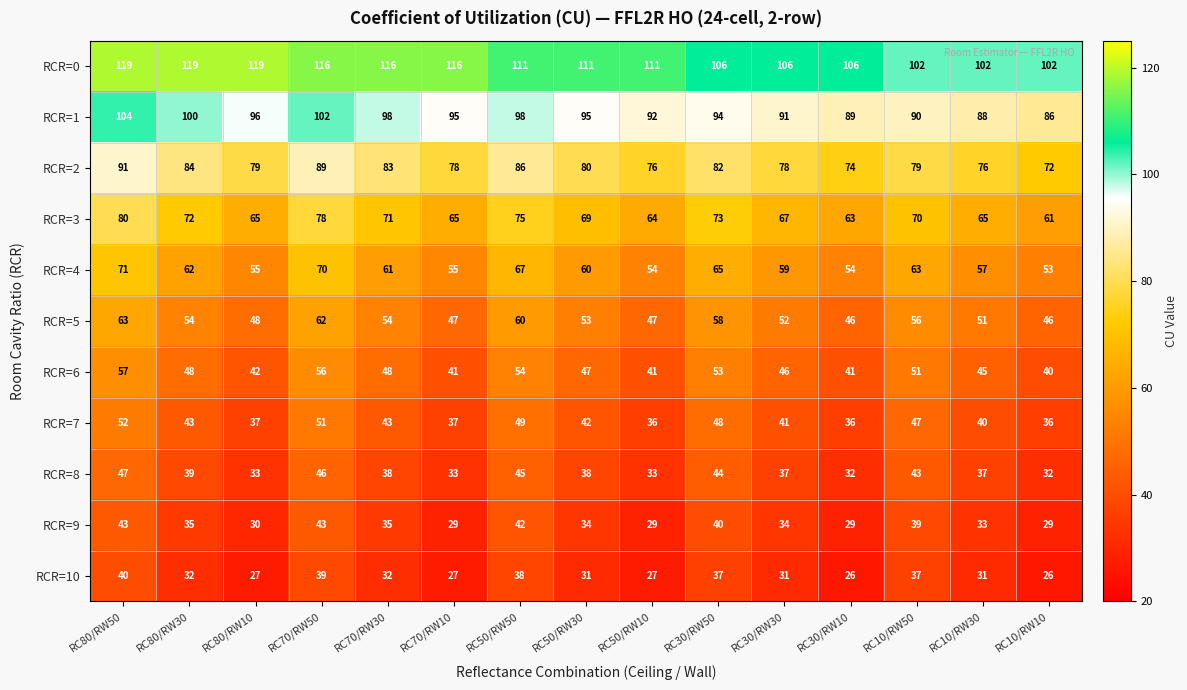

Which series changed the most between RC50/RW30 and RC10/RW30?

RCR=0